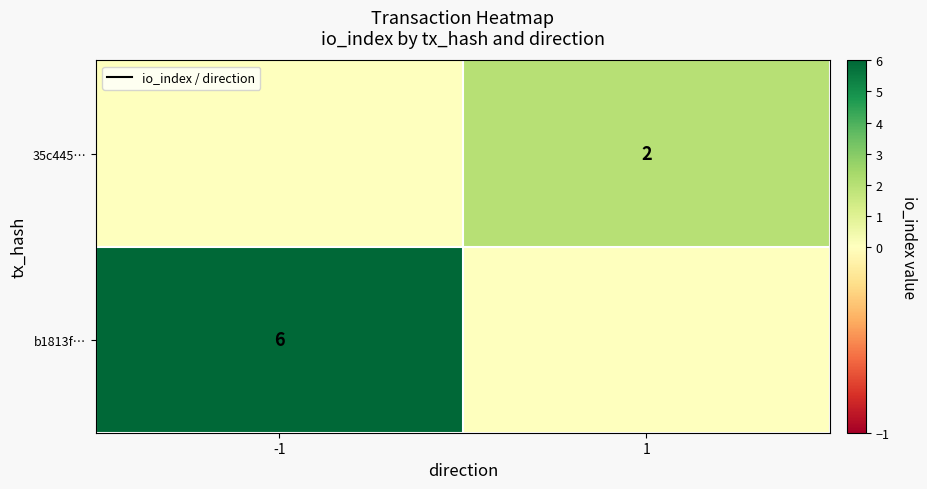

The b1813f… series shows 6 at -1. True or false?

True